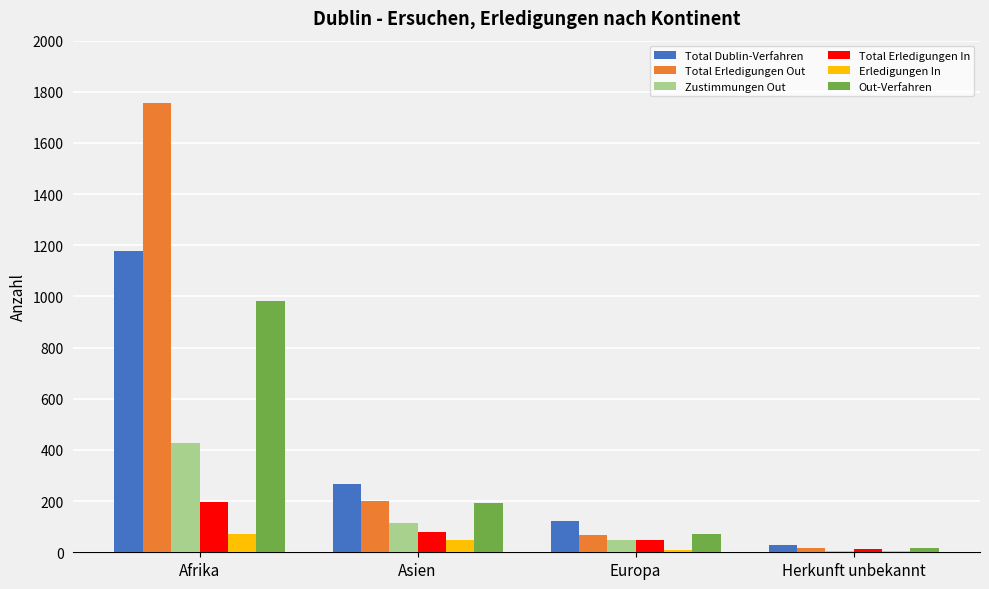

How many distinct data groups are displayed?

6